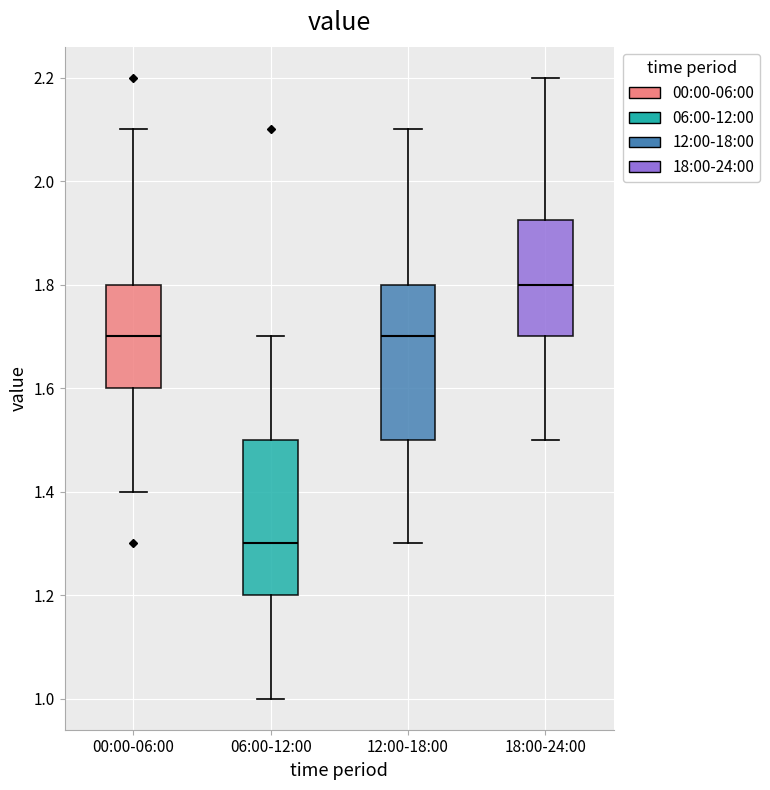

Reading left to right, transcribe this box plot: for each box, give where its median line is, the range the box spans, and where its two whiskers end, as read against the y-axis. The values are not printed on the chart, so give them approximately, as read against the axis.

00:00-06:00: median 1.70, box 1.60 to 1.80, whiskers 1.40 to 2.10
06:00-12:00: median 1.30, box 1.20 to 1.50, whiskers 1.00 to 1.70
12:00-18:00: median 1.70, box 1.50 to 1.80, whiskers 1.30 to 2.10
18:00-24:00: median 1.80, box 1.70 to 1.92, whiskers 1.50 to 2.20